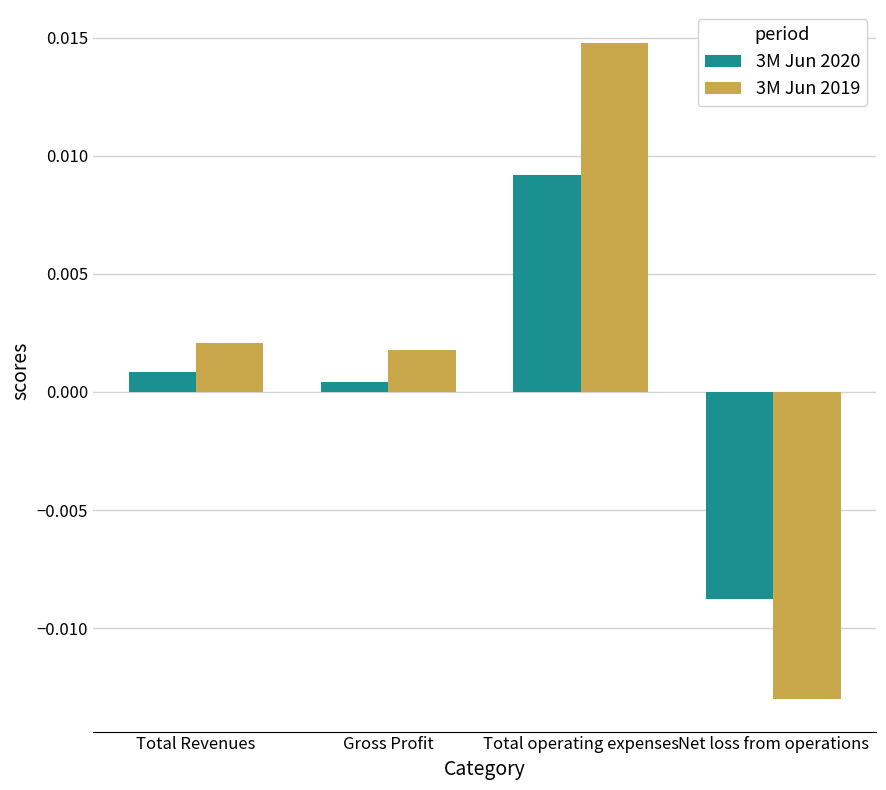

List the series in order of their peak value, lowest first.

3M Jun 2020, 3M Jun 2019